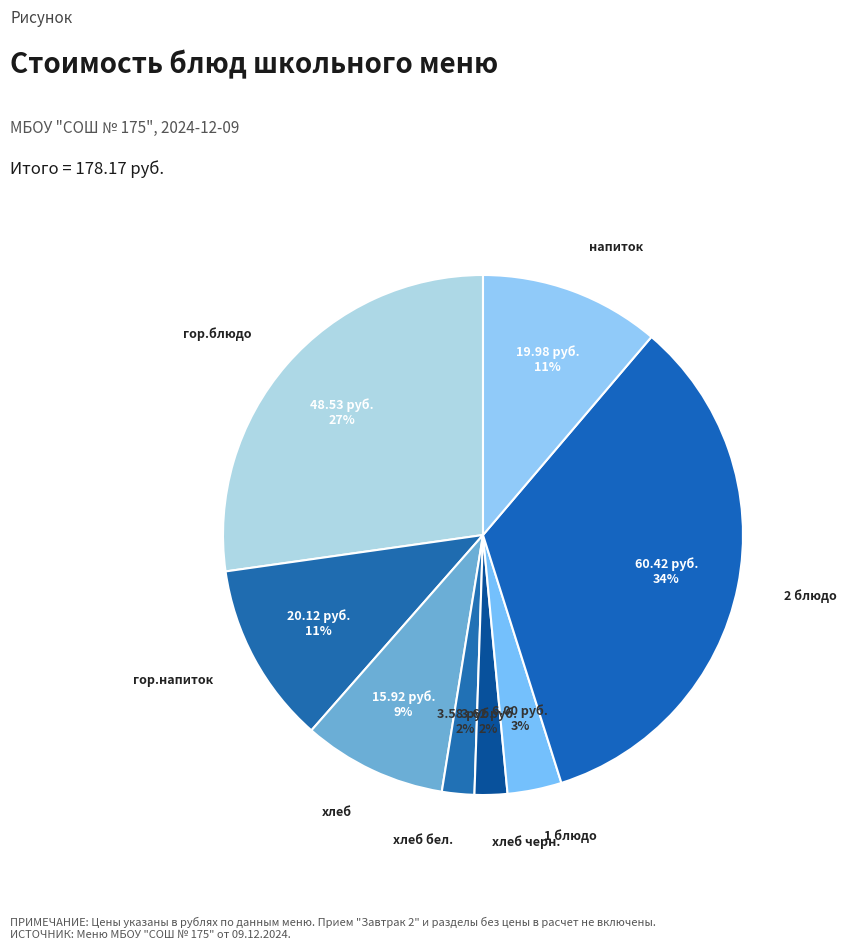

How many slices are in this pie chart?

8